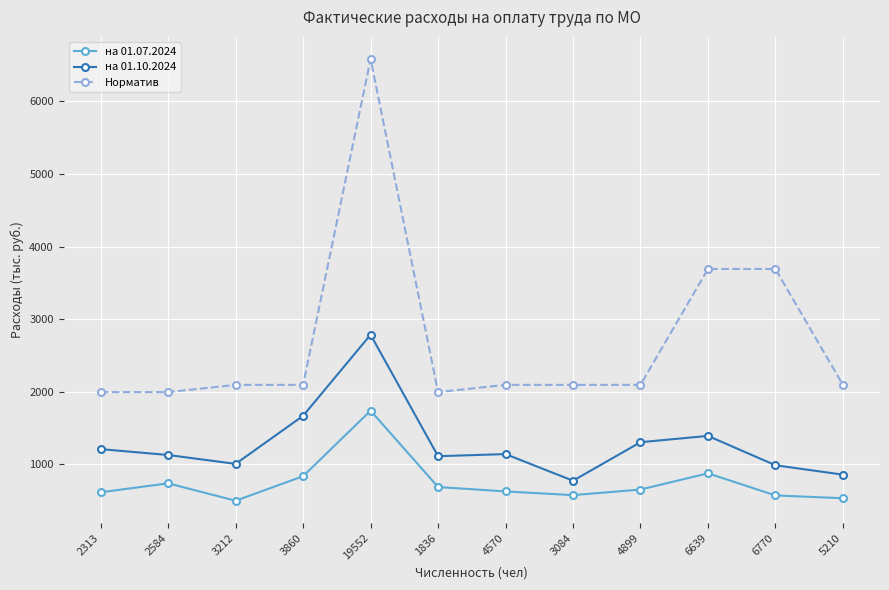

What is the value of the Норматив point at the 6th from the left?

1995.7